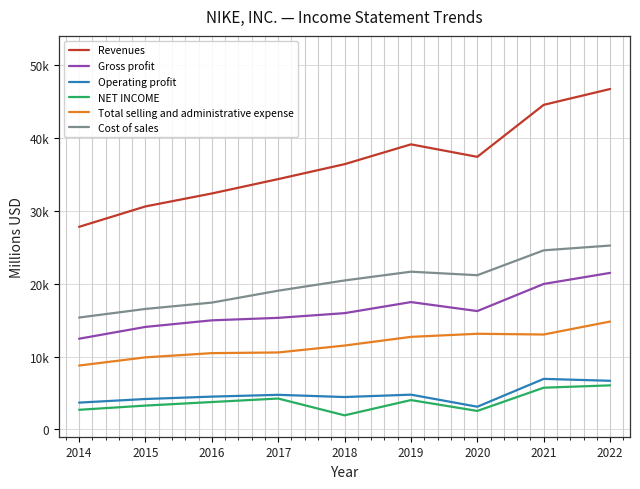

At 2020, list the series in order from largest to smallest.

Revenues, Cost of sales, Gross profit, Total selling and administrative expense, Operating profit, NET INCOME